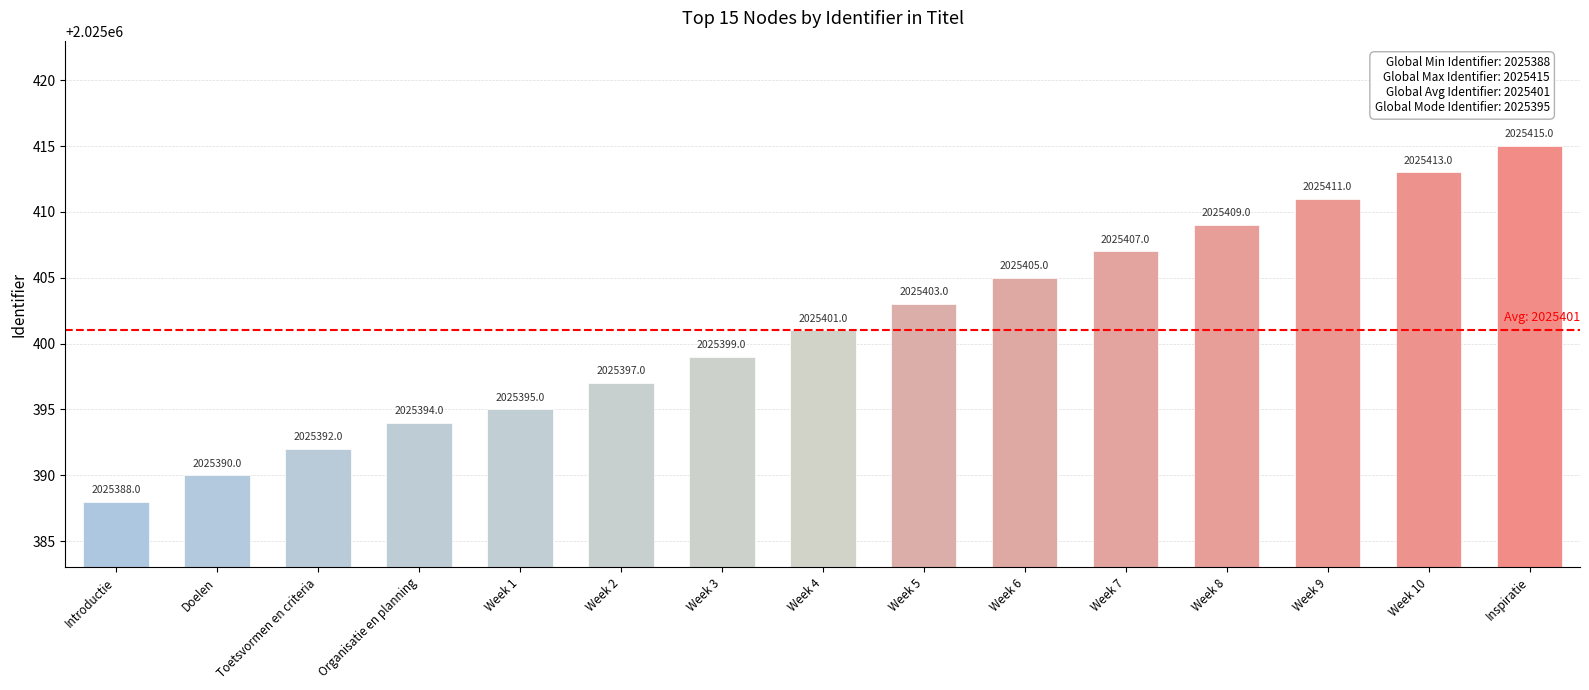

Reading left to right, transcribe all the data shown in this chart.

2025388	2025390	2025392	2025394	2025395	2025397	2025399	2025401	2025403	2025405	2025407	2025409	2025411	2025413	2025415